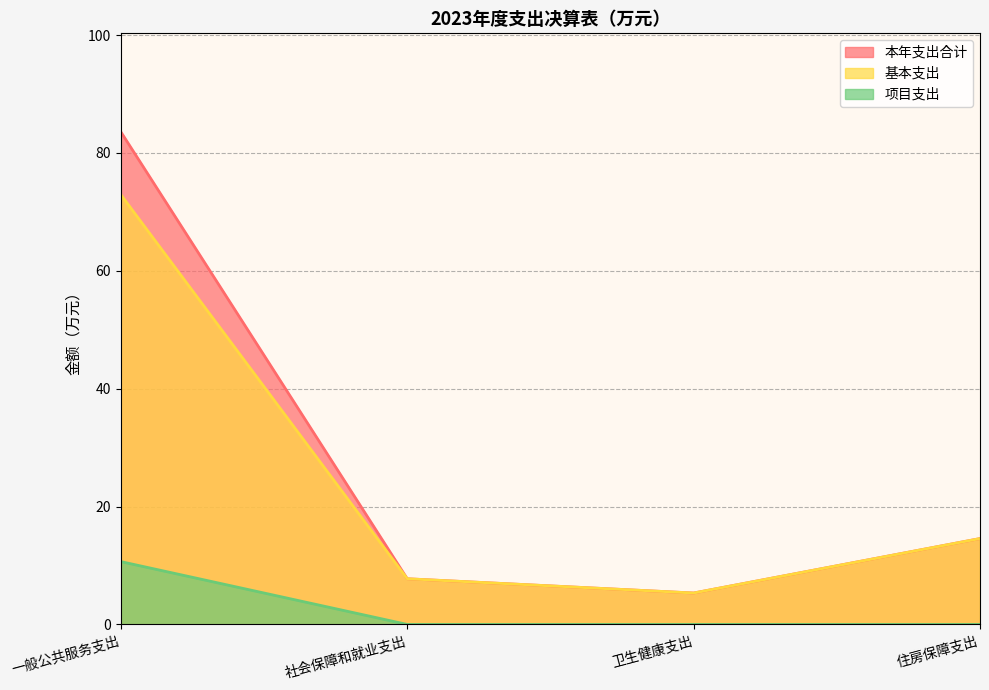

True or false: 基本支出 and 本年支出合计 intersect in this chart.

False